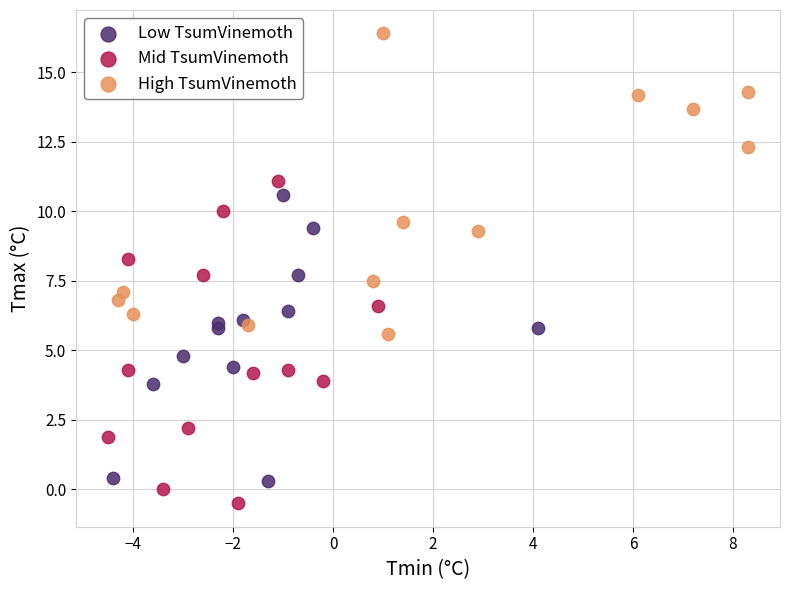

Which series contains the lowest Y value?

Mid TsumVinemoth